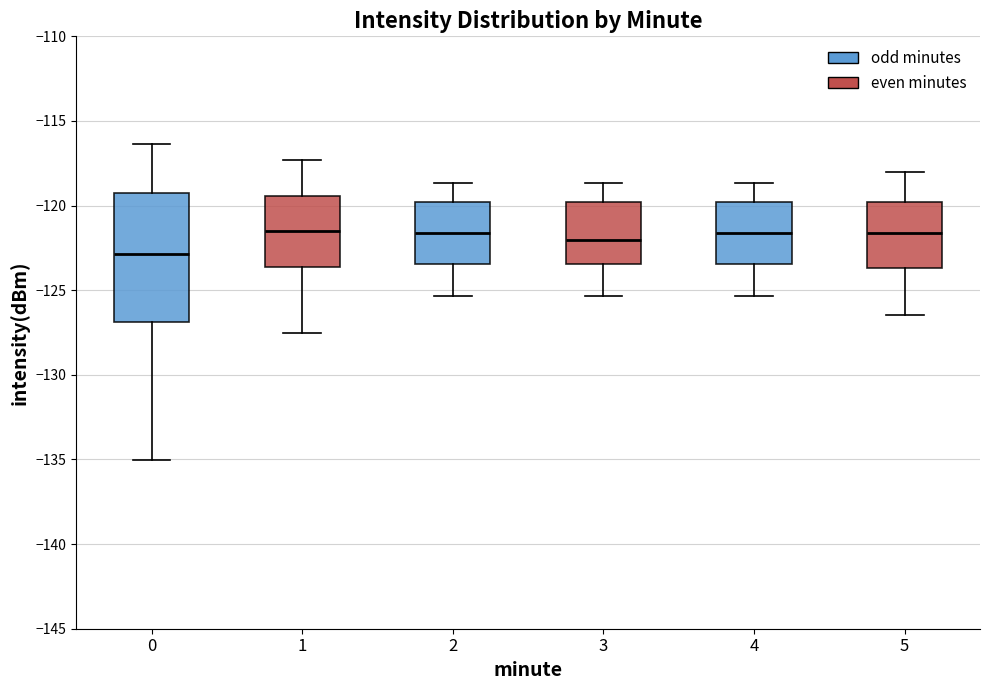

Reading left to right, transcribe this box plot: for each box, give where its median line is, the range the box spans, and where its two whiskers end, as read against the y-axis. The values are not printed on the chart, so give them approximately, as read against the axis.

0: median -123.0, box -127.0 to -119.5, whiskers -135.0 to -116.5
1: median -121.5, box -123.5 to -119.5, whiskers -127.5 to -117.5
2: median -121.5, box -123.5 to -120.0, whiskers -125.5 to -118.5
3: median -122.0, box -123.5 to -120.0, whiskers -125.5 to -118.5
4: median -121.5, box -123.5 to -120.0, whiskers -125.5 to -118.5
5: median -121.5, box -123.5 to -120.0, whiskers -126.5 to -118.0